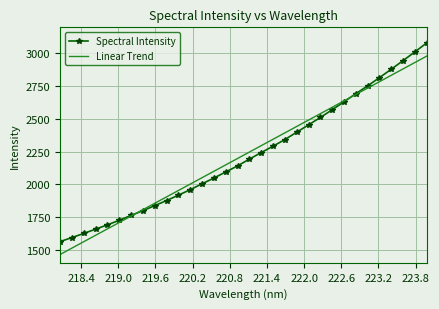

What is the smallest value displayed?

1463.2